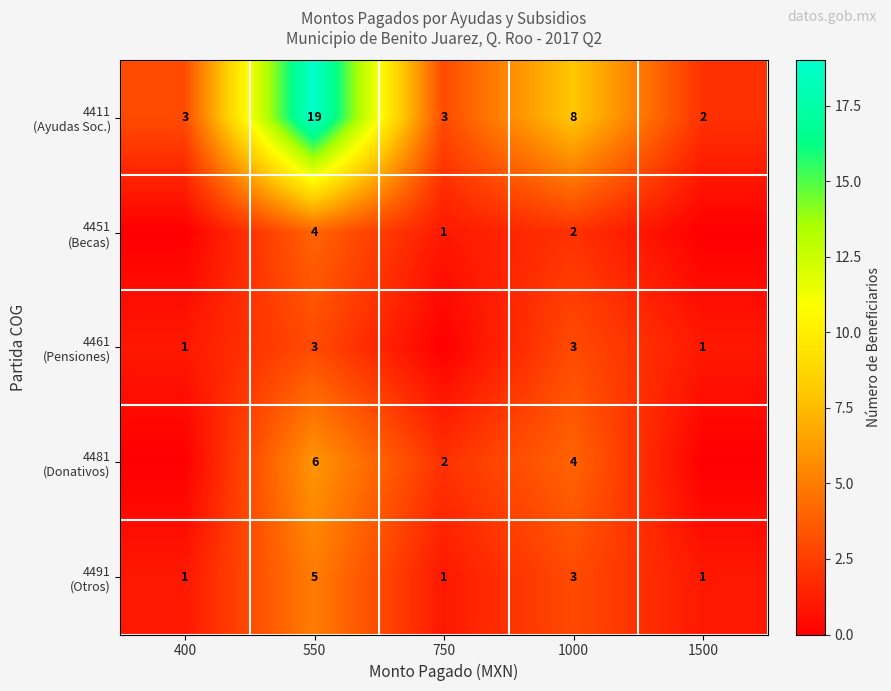

What is the difference between the highest and lowest values at 550?

16